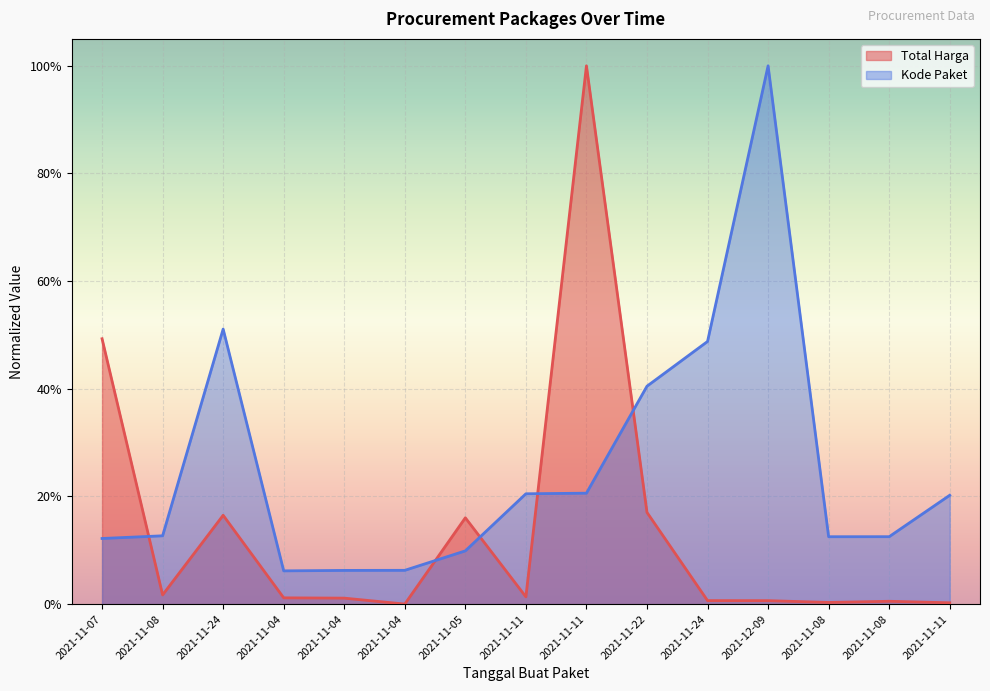

Between 2021-11-24 and 2021-11-07, which is larger?

2021-11-07